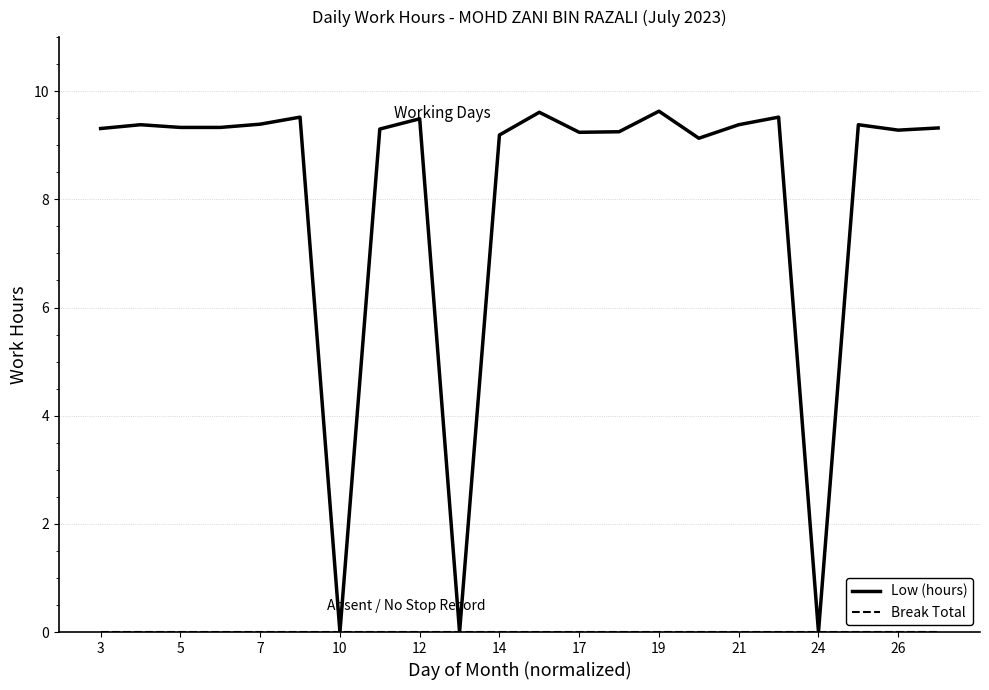

Which series has the widest spread of values?

Low (hours)